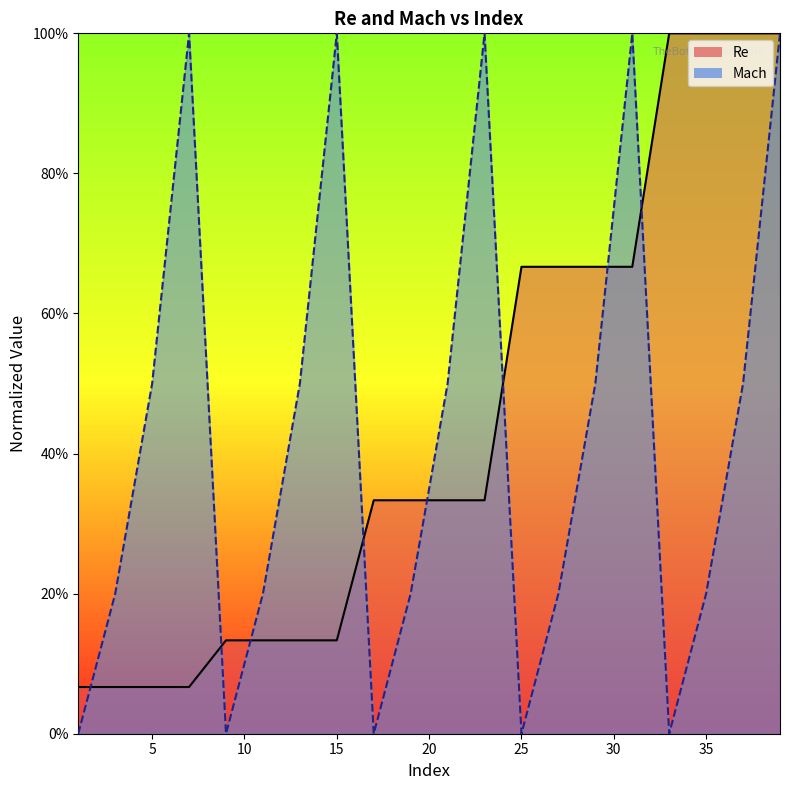

How many data points in Mach are above 0?

15